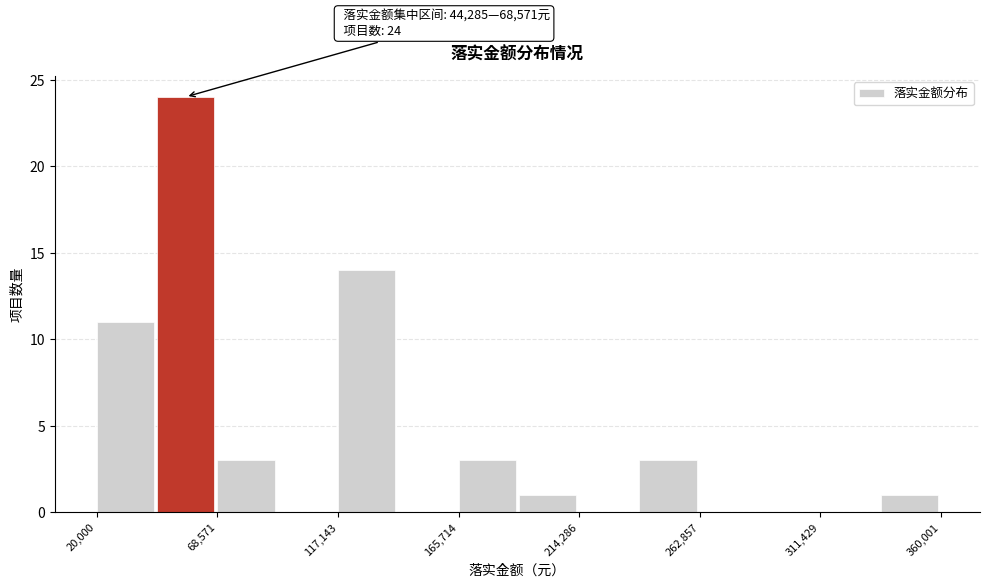

Over which range of the x-axis is the bar tallest?

45000 to 70000